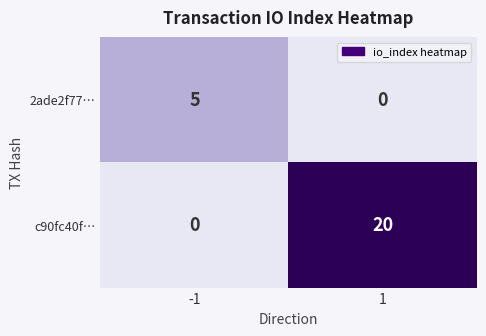

What is the spread (max minus min) of values at -1?

5